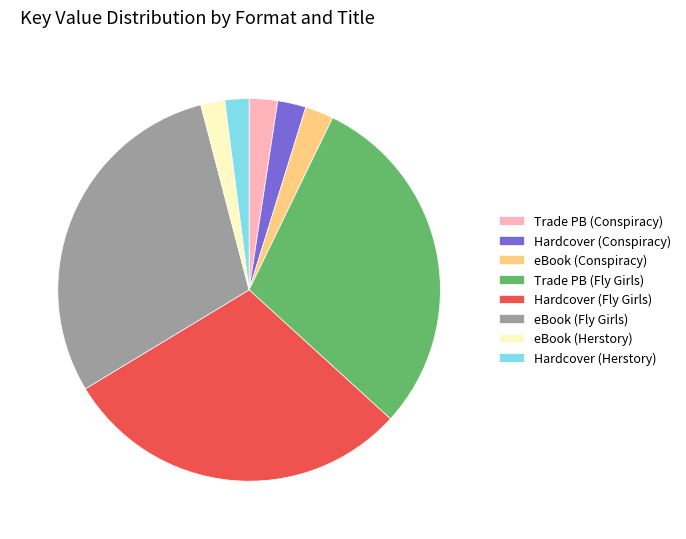

Do eBook (Conspiracy) and Trade PB (Conspiracy) together represent more than half of the pie?

No